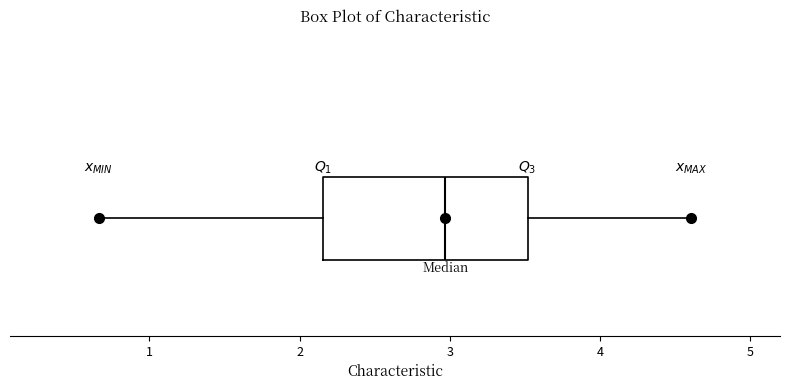

Where is the right edge of the box on the x-axis? The values are not printed on the chart, so give them approximately, as read against the axis.

3.5